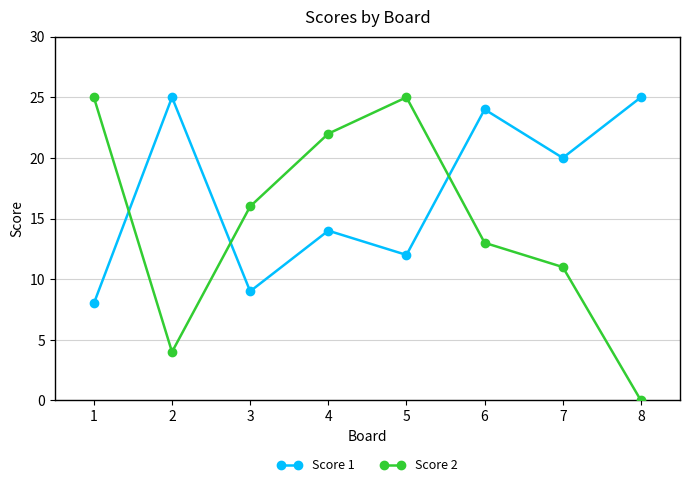

At which category does Score 2 reach its first local valley?

2